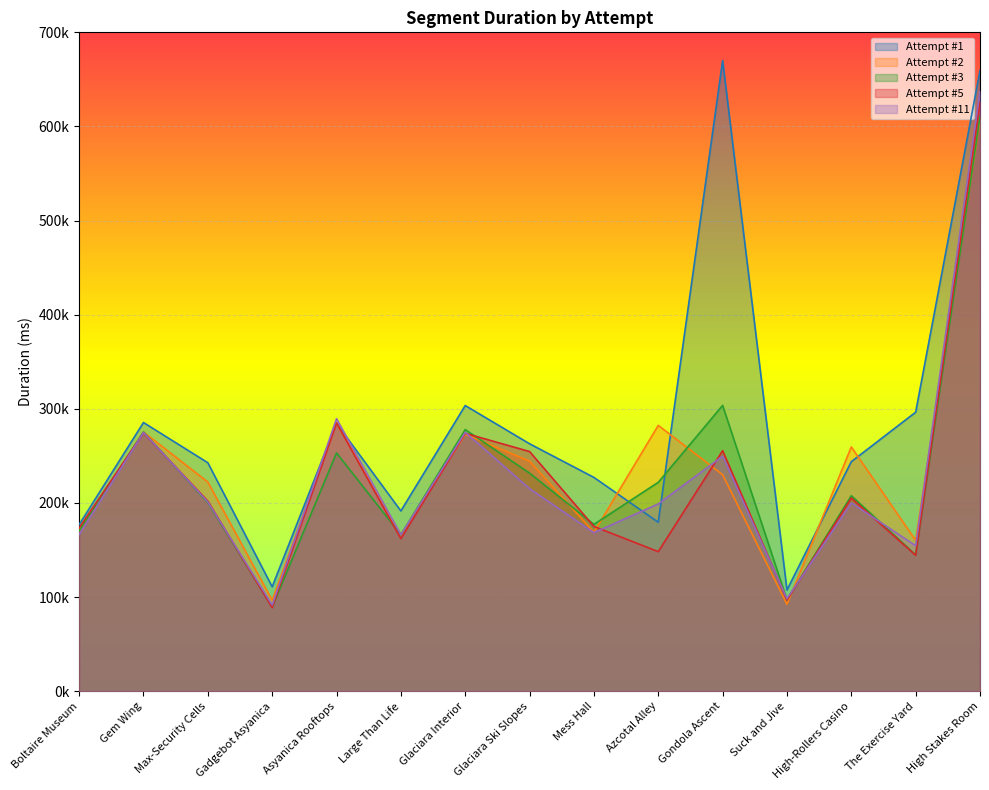

Which label corresponds to the largest value in the chart?

Gondola Ascent